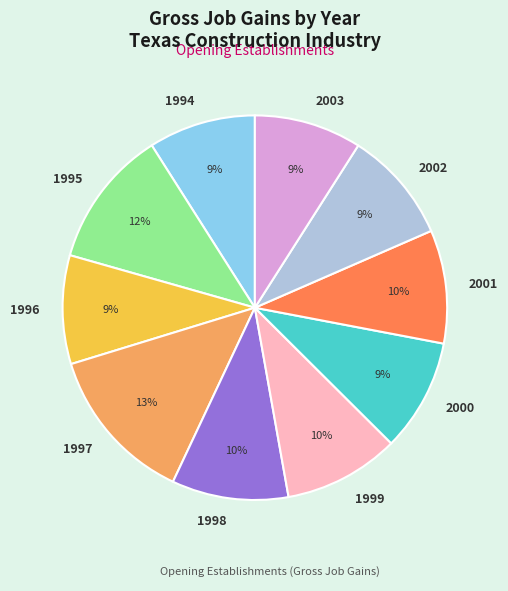

True or false: 2001 accounts for 10% of the total.

True